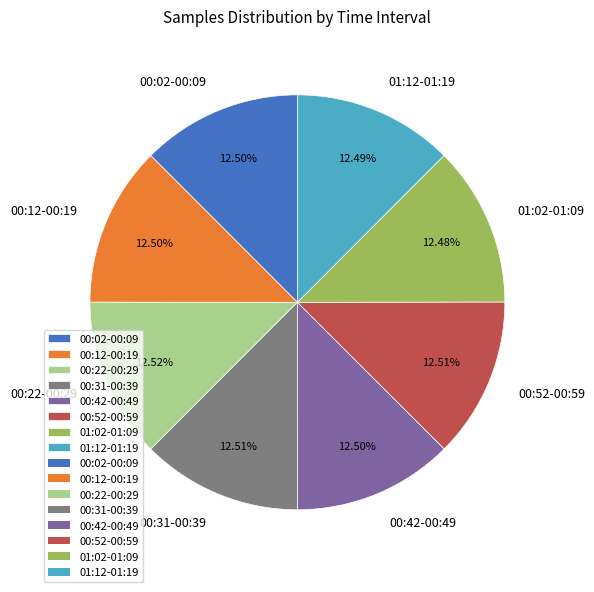

To the nearest percent, what is the average slice percentage?

12%